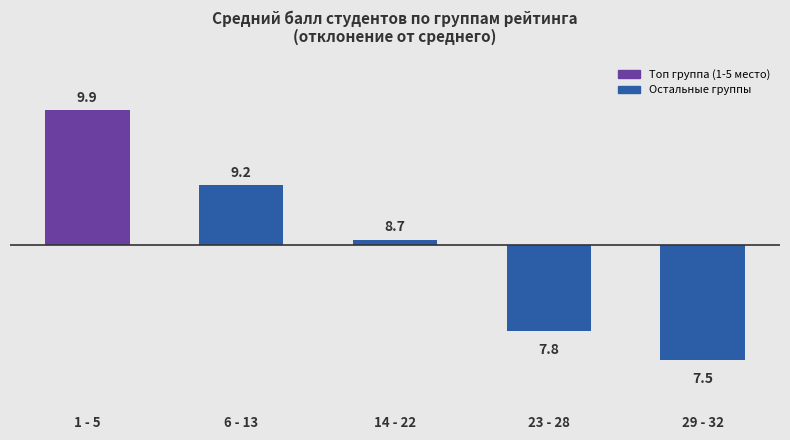

At which category does the chart reach its minimum across all series?

29 - 32